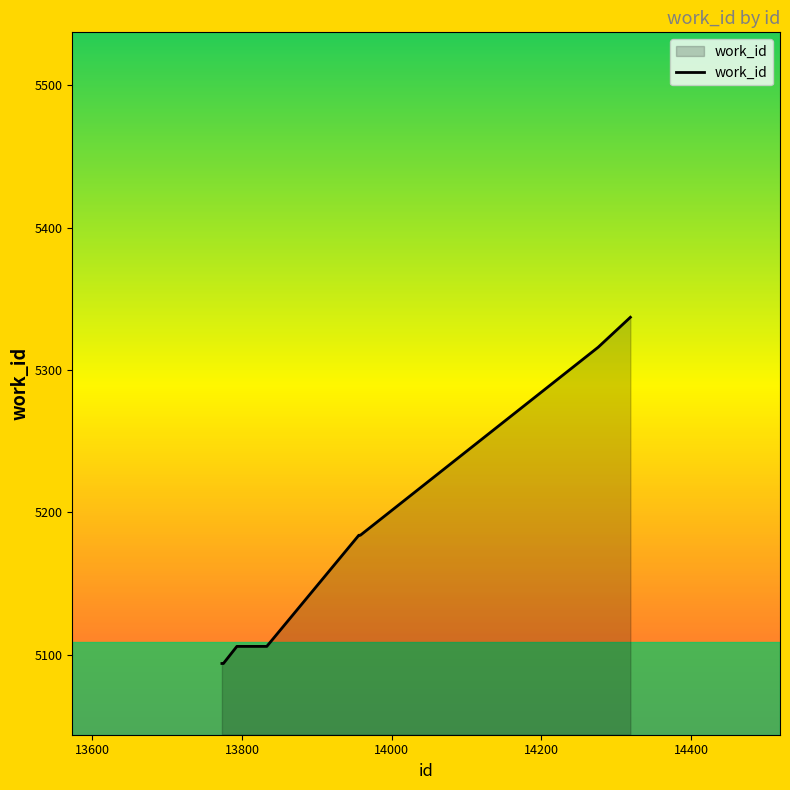

What is the difference between the maximum and minimum values?

243